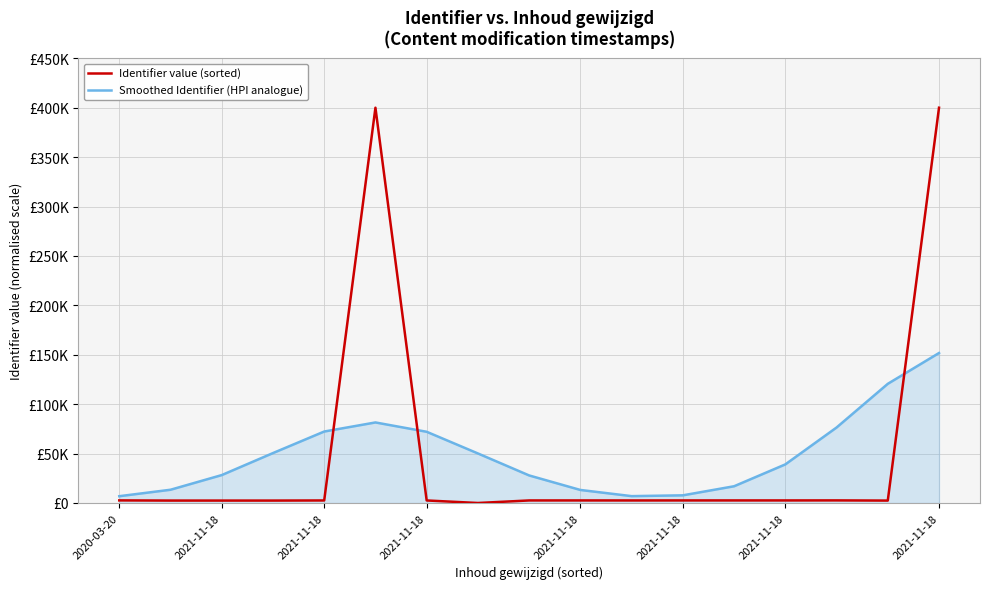

Where is the first local minimum for Identifier value (sorted)?

2021-11-18